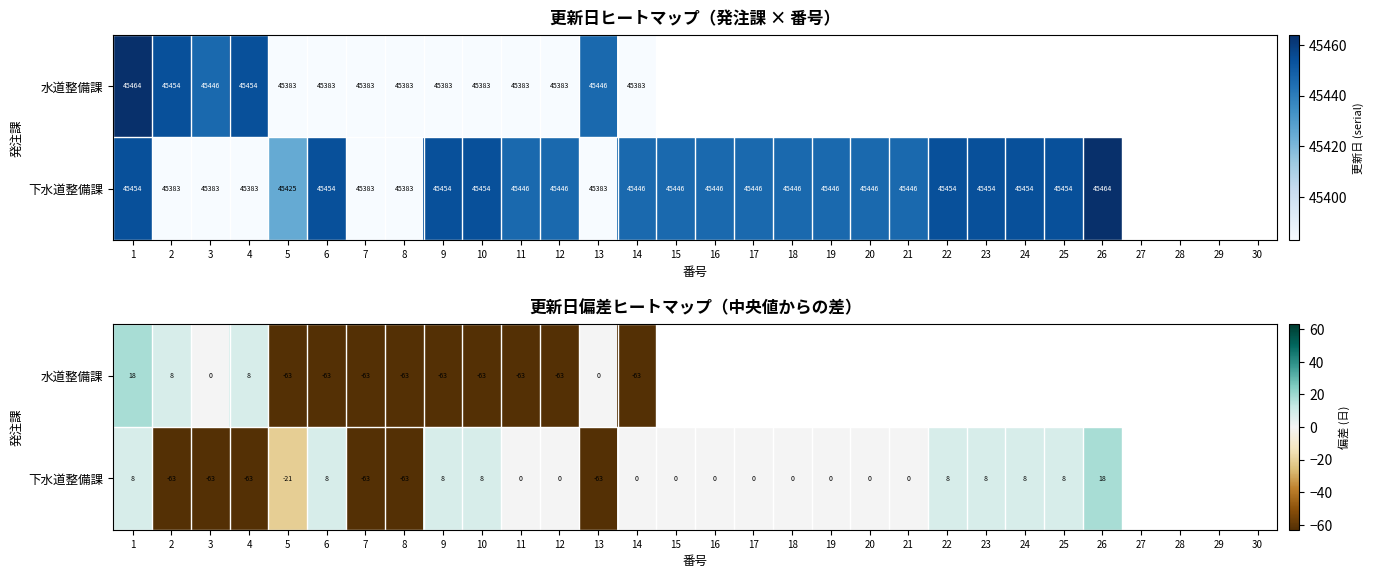

How many values in the 下水道整備課 series exceed 0?

9